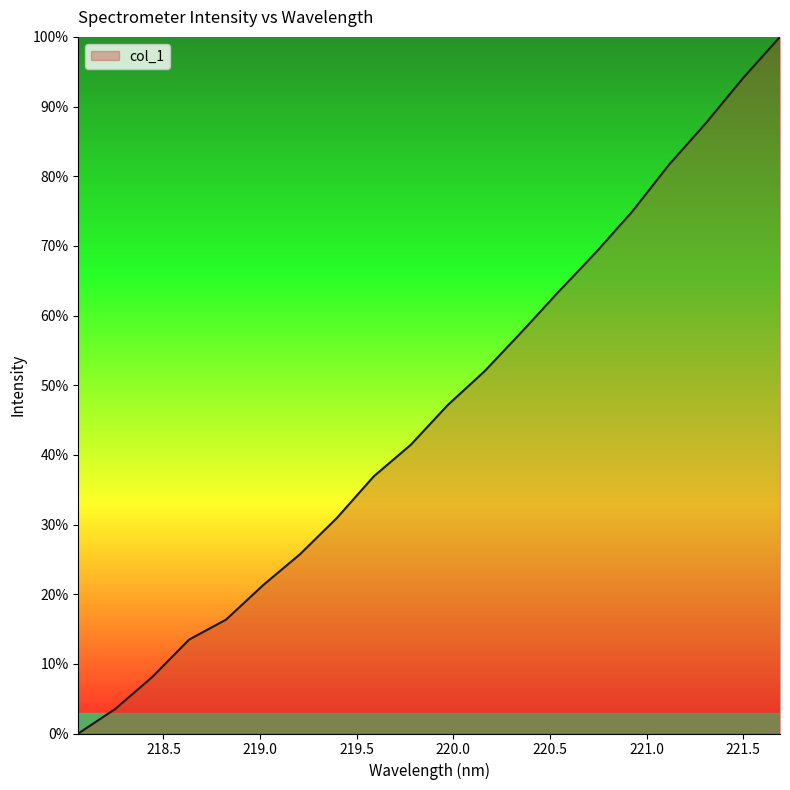

What is the difference between the maximum and minimum values?

100.0